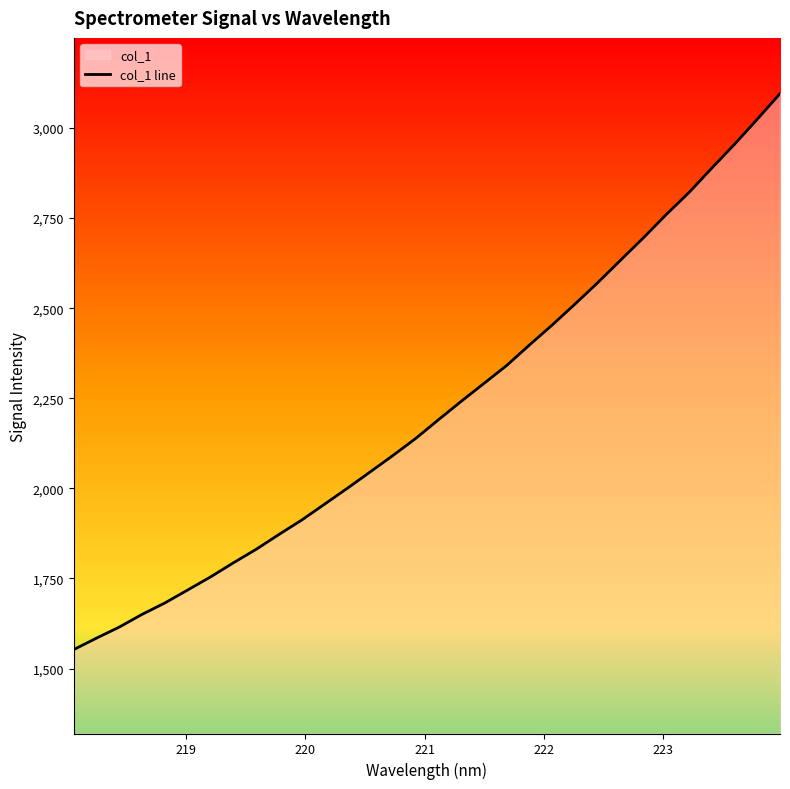

Reading right to left, what are all the values shown in this chart?

3095.1	3024.0	2954.6	2888.3	2820.8	2759.6	2695.3	2633.4	2571.2	2511.7	2453.7	2398.2	2341.3	2291.3	2241.6	2190.5	2138.5	2091.2	2045.6	2000.2	1956.1	1912.2	1872.1	1831.0	1793.4	1754.3	1718.2	1682.2	1650.5	1615.3	1584.5	1552.8